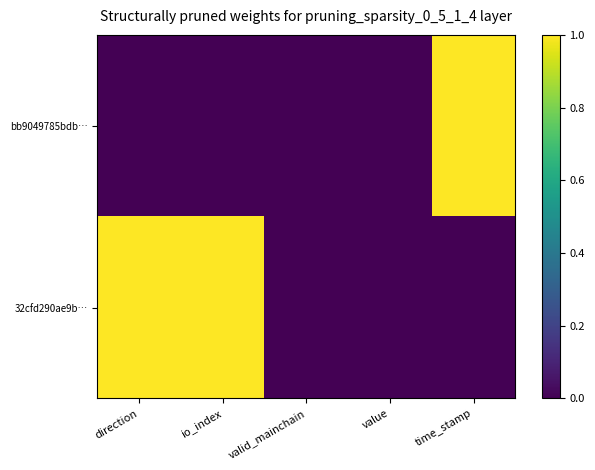

Which series has the largest range (max minus min)?

bb9049785bdb…